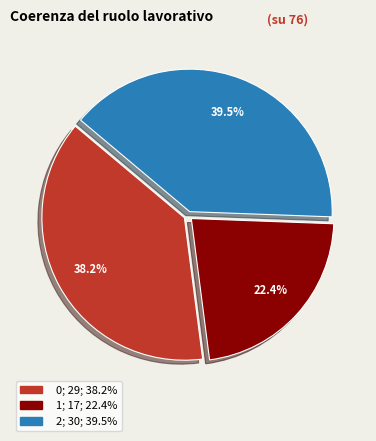

Is there any slice that represents more than half of the pie?

No